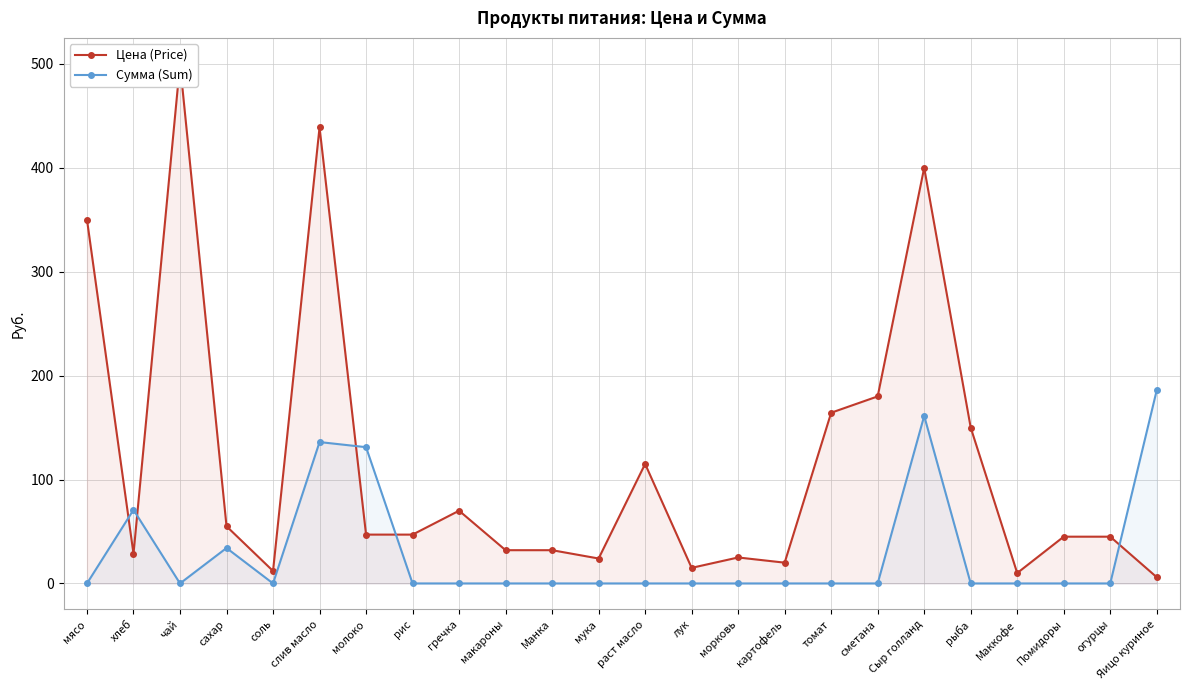

How many values in the Цена (Price) series are below 47?

12